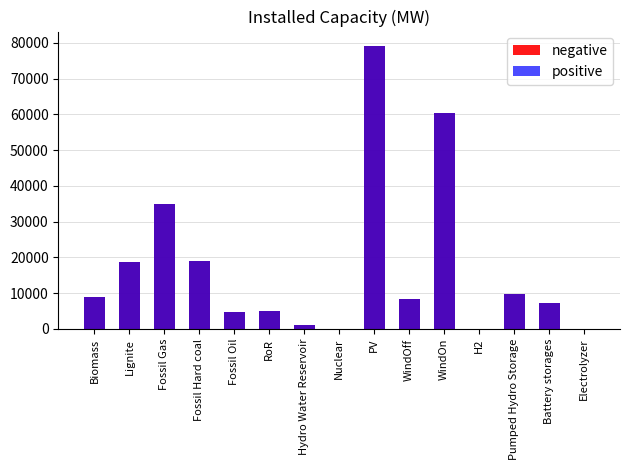

Reading right to left, list all the values displayed in this chart.

negative: 0	7300	9700	0	60400	8400	79200	0	1000	4900	4700	18900	34800	18600	9000
positive: 0	7300	9700	0	60400	8400	79200	0	1000	4900	4700	18900	34800	18600	9000